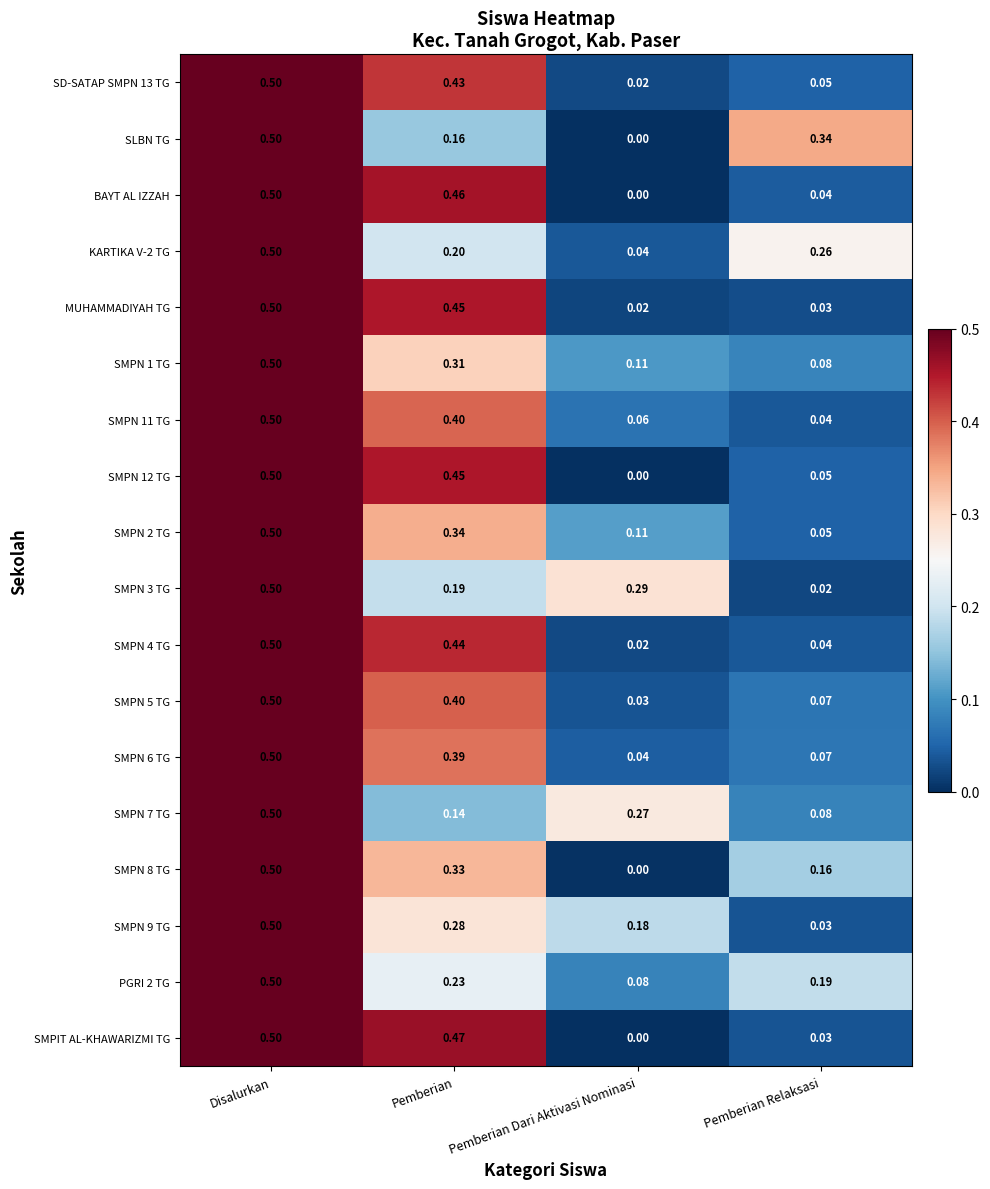

Is the value of SMPN 6 TG at Pemberian Relaksasi greater than the value of SMPN 11 TG at Pemberian Relaksasi?

Yes